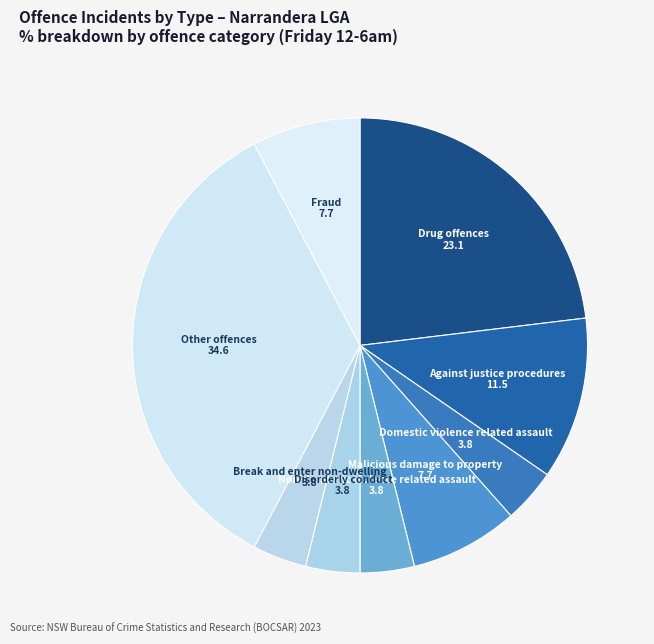

Count the number of slices in the pie.

9